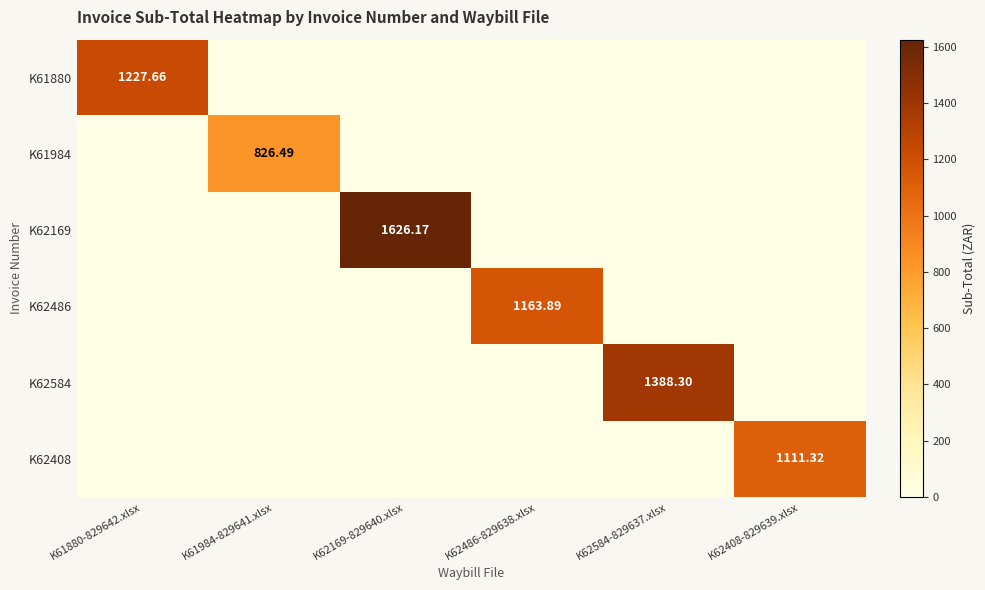

How many positive values does the K62584 series have?

1